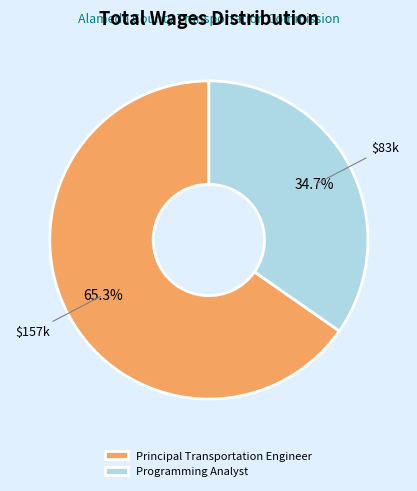

Which category has the biggest portion of the pie?

Principal Transportation Engineer